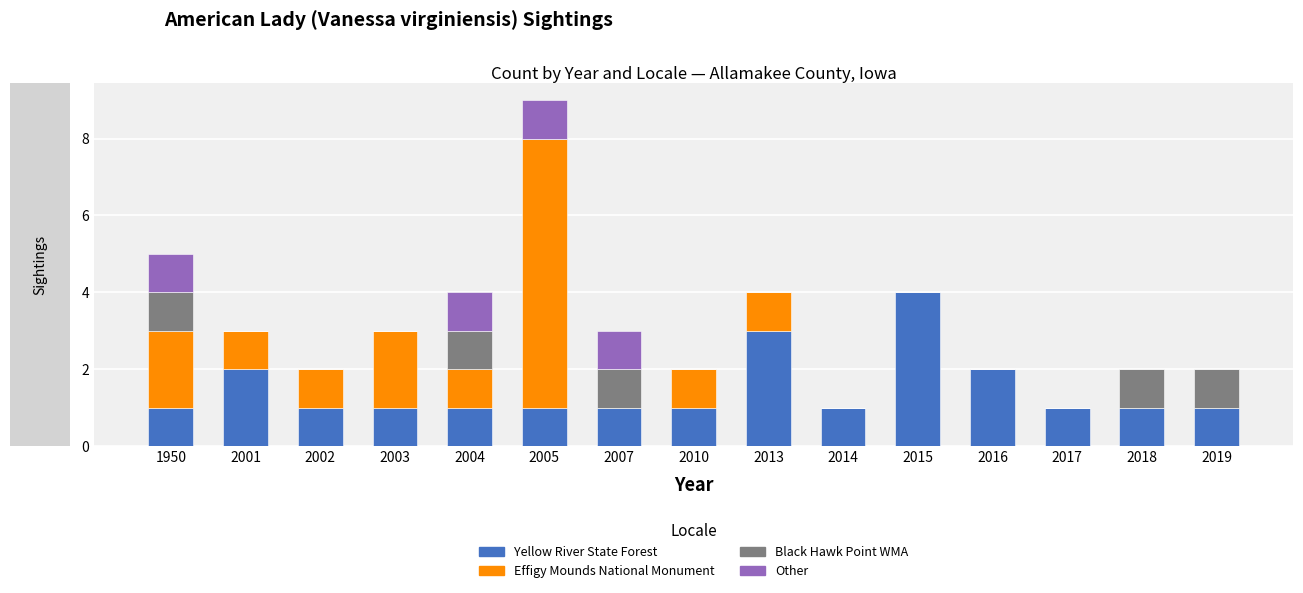

What is the highest value of the Yellow River State Forest series?

4